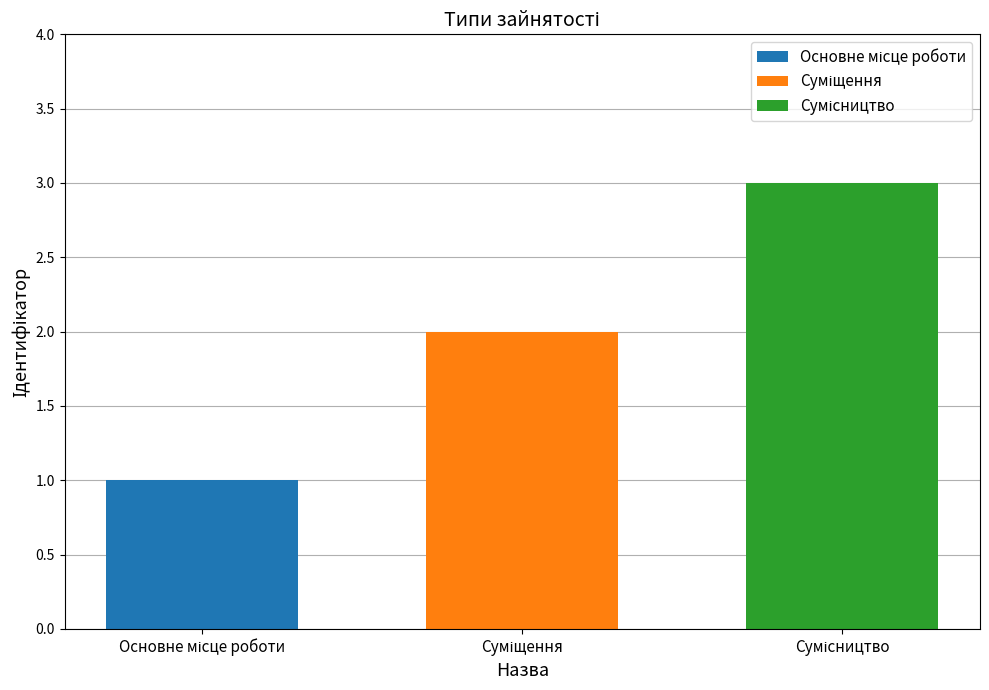

Reading left to right, extract all data points from this chart.

Основне місце роботи=1	Суміщення=2	Сумісництво=3